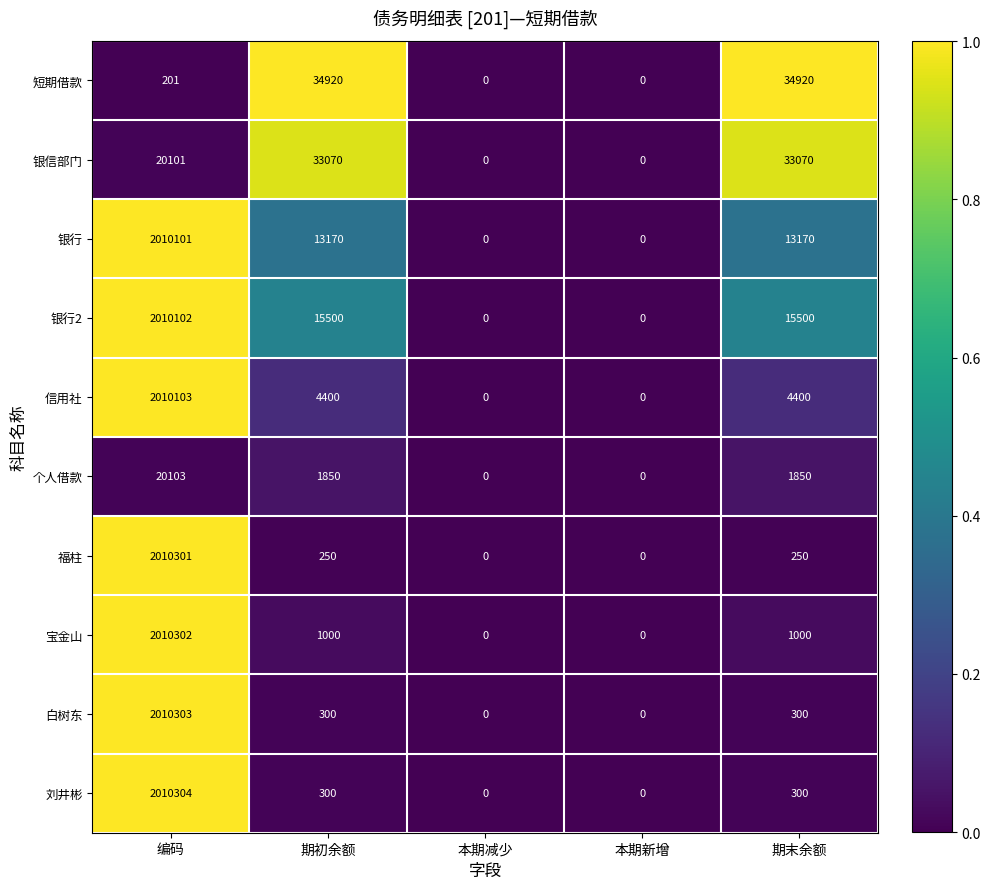

Which series changed the most between 期初余额 and 本期新增?

短期借款